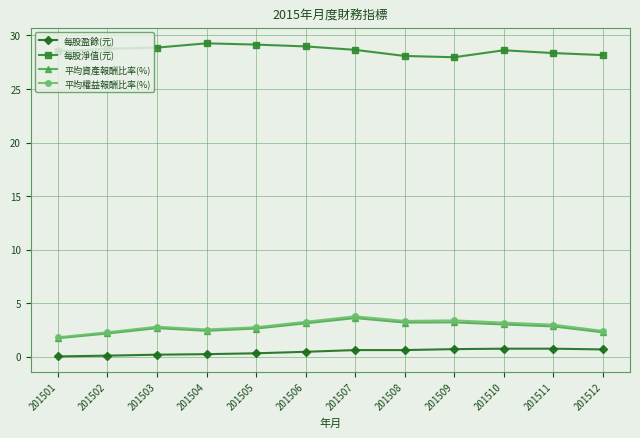

True or false: 每股淨值(元) has more than 0 interior local peaks.

True